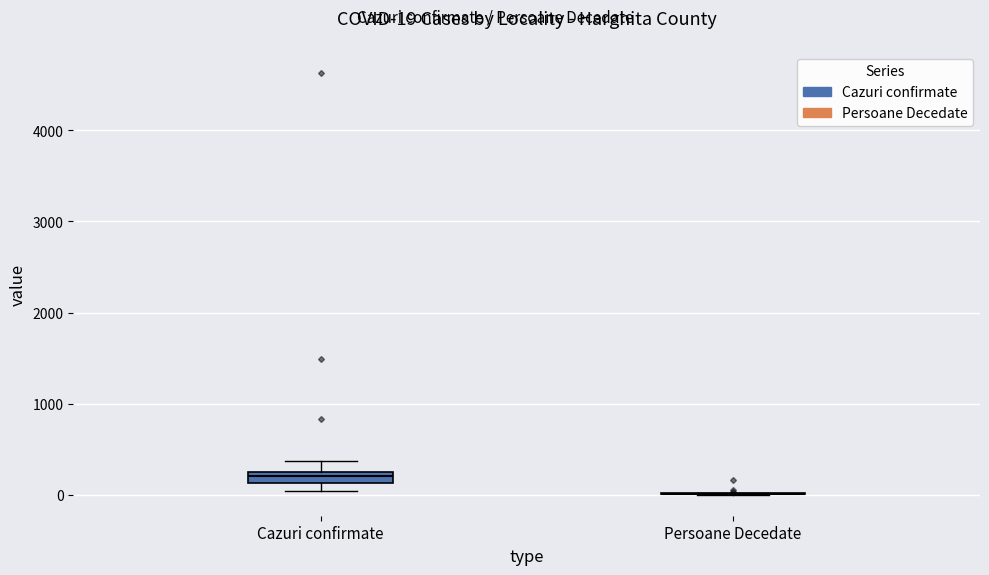

Which box is the tallest, from its lower edge to its upper edge?

Cazuri confirmate